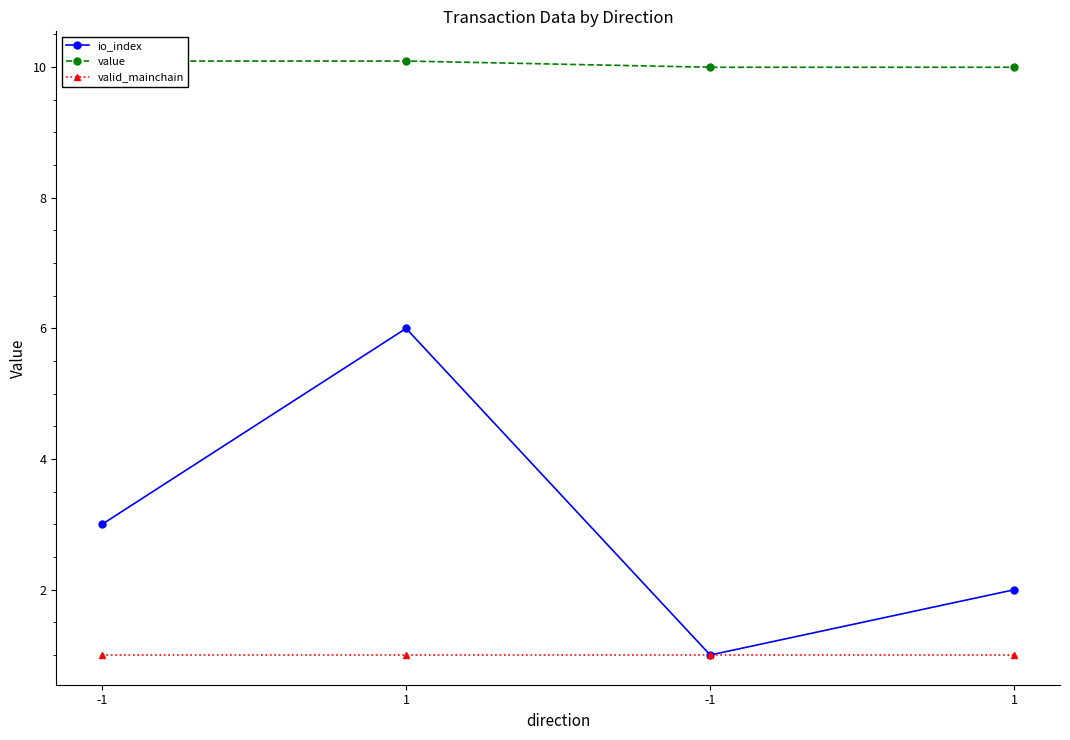

What is the maximum value for value?

10.1